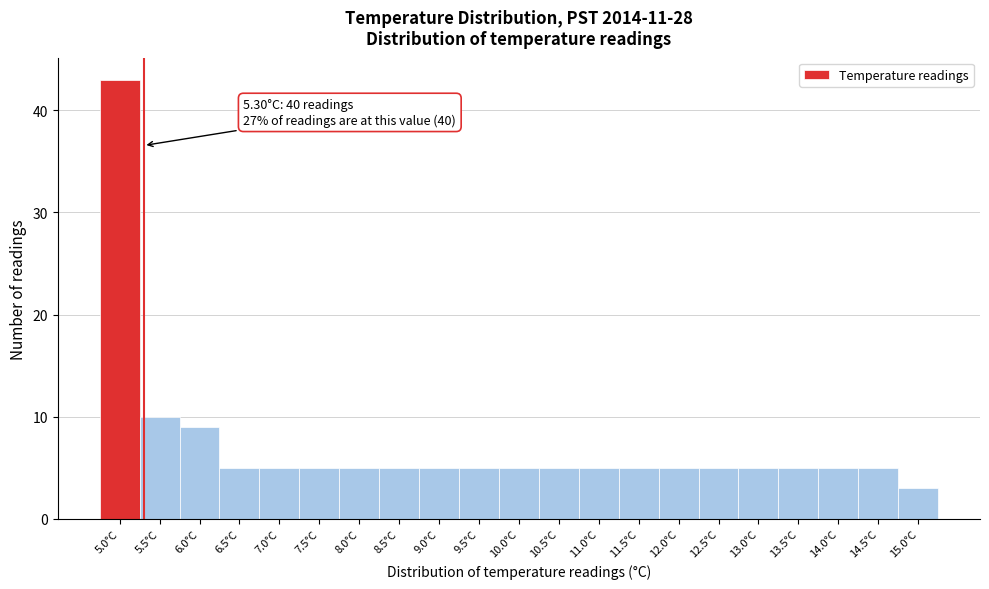

Reading right to left, list all the values displayed in this chart.

15.0°C=3	14.5°C=5	14.0°C=5	13.5°C=5	13.0°C=5	12.5°C=5	12.0°C=5	11.5°C=5	11.0°C=5	10.5°C=5	10.0°C=5	9.5°C=5	9.0°C=5	8.5°C=5	8.0°C=5	7.5°C=5	7.0°C=5	6.5°C=5	6.0°C=9	5.5°C=10	5.0°C=43